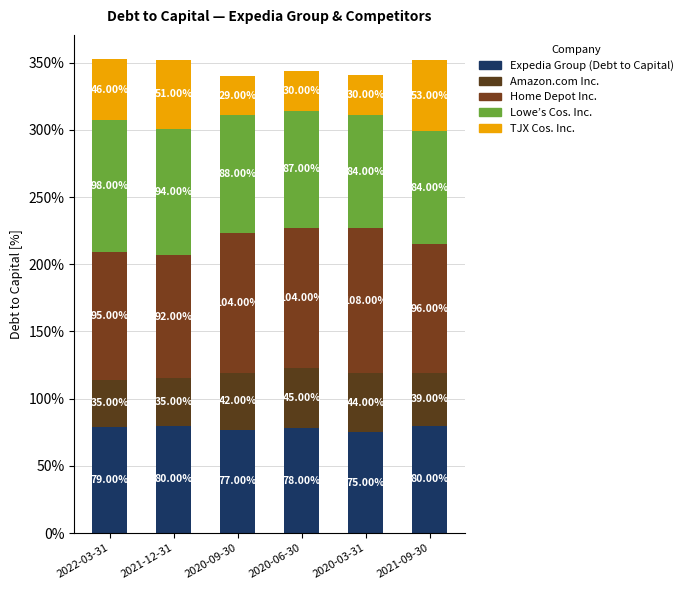

At which label is Home Depot Inc. closest to 1?

2020-09-30